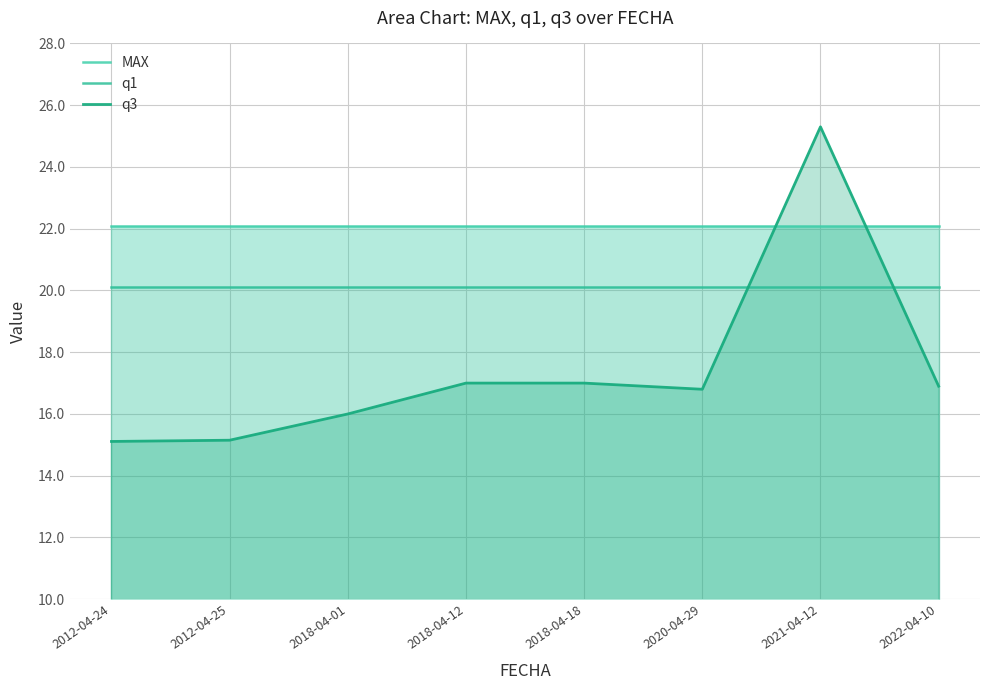

What are all the series names shown in the legend?

q3 line, q1 line, MAX line